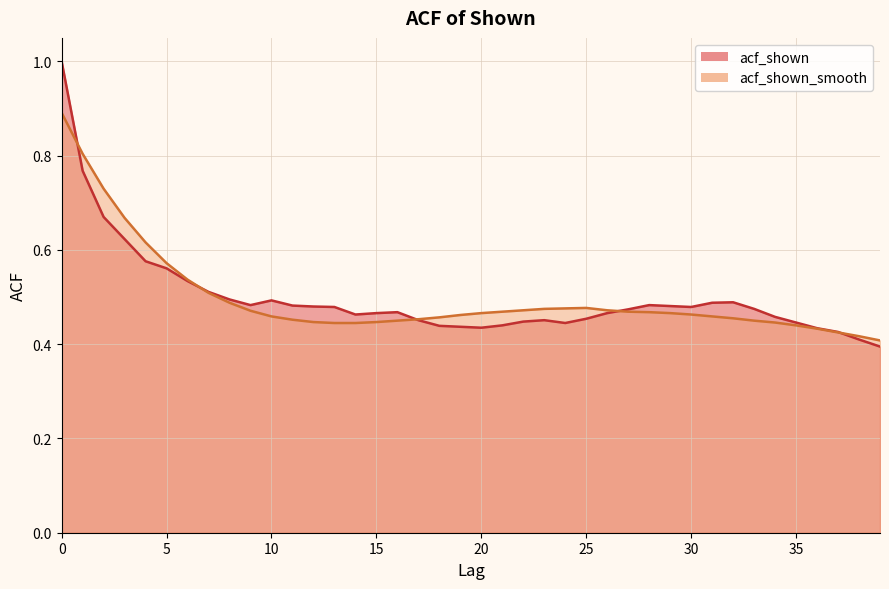

Read the acf_shown_smooth value at 36.

0.4